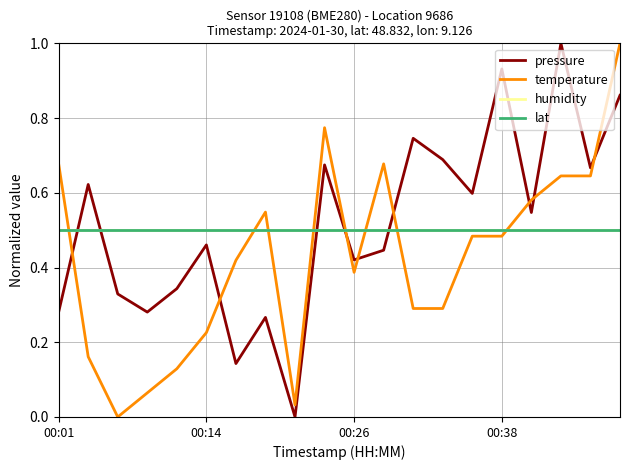

Does the chart have visible grid lines?

Yes